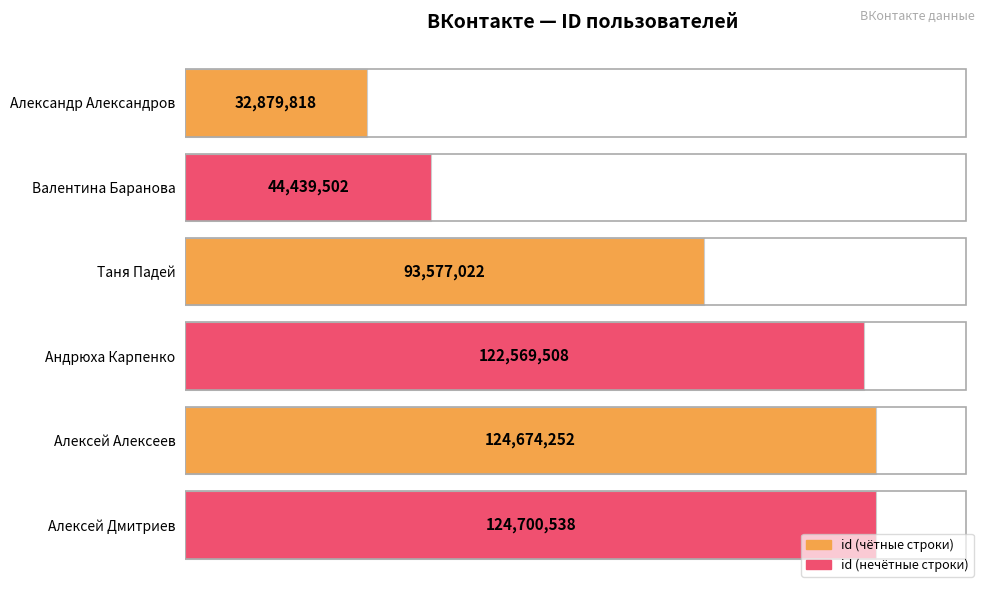

What is the maximum value shown in the chart?

124700538